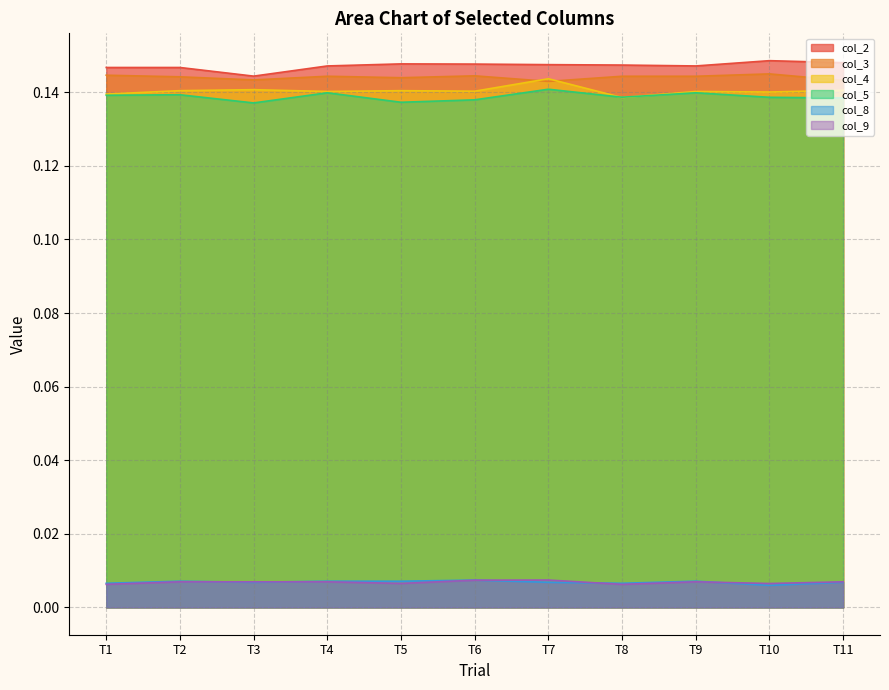

What are all the series names shown in the legend?

col_2, col_3, col_4, col_5, col_8, col_9